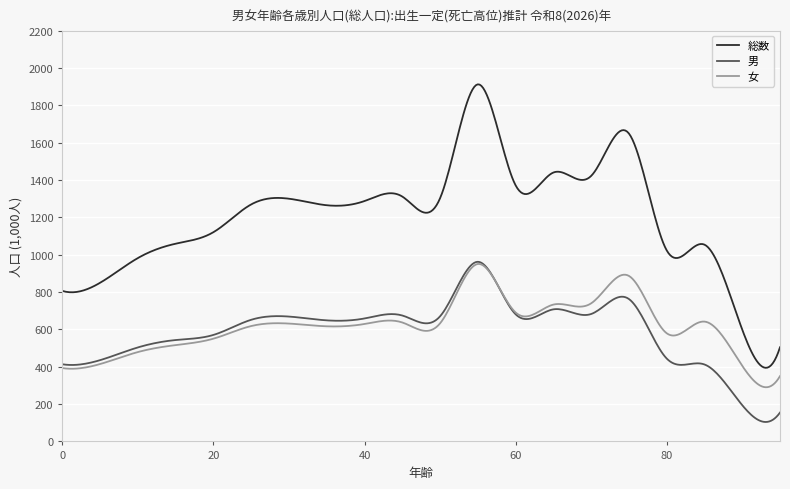

What is the maximum value shown in the chart?

1911.8